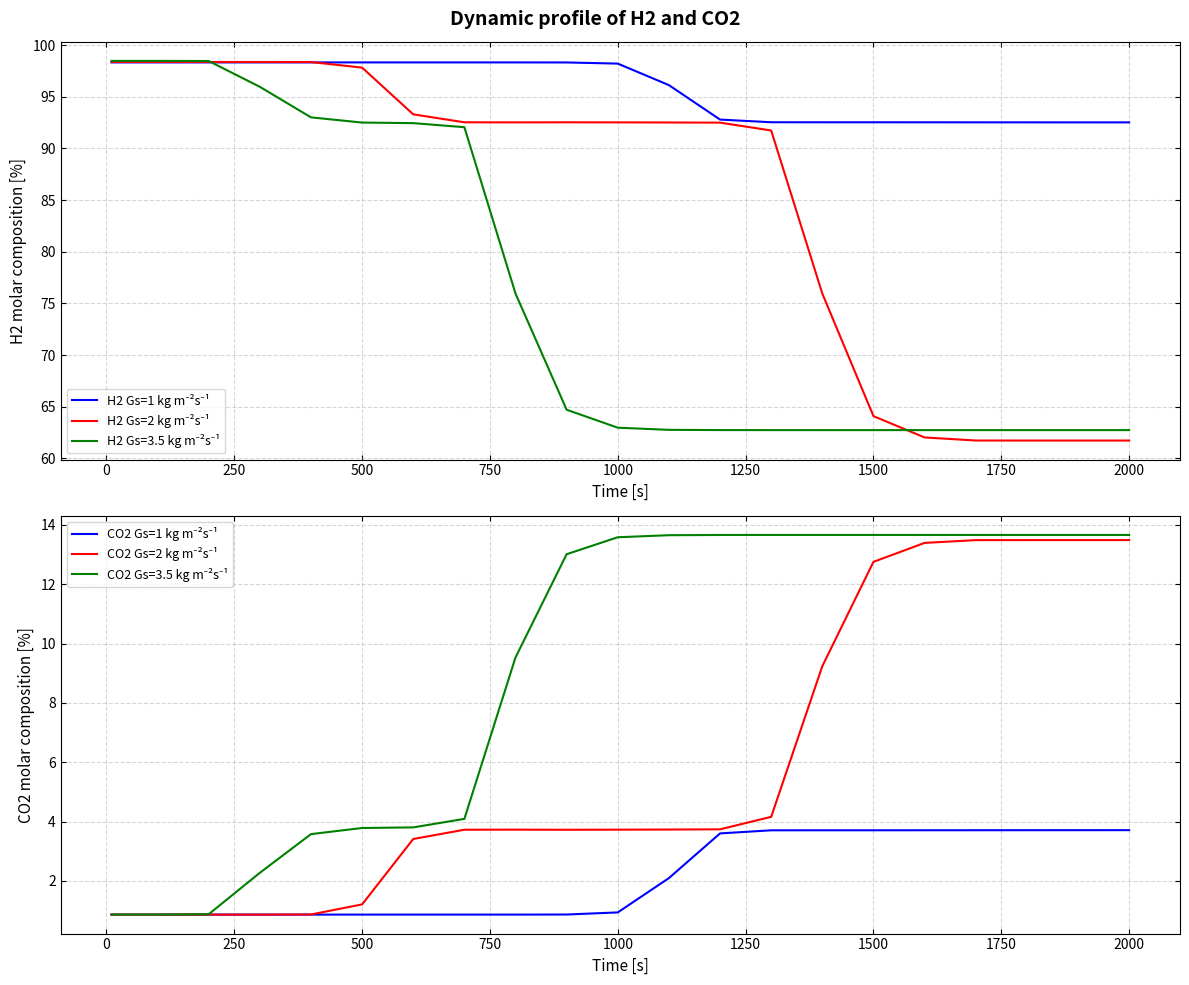

True or false: H2 Gs=1 kg m⁻²s⁻¹ has more than 0 interior local peaks.

True